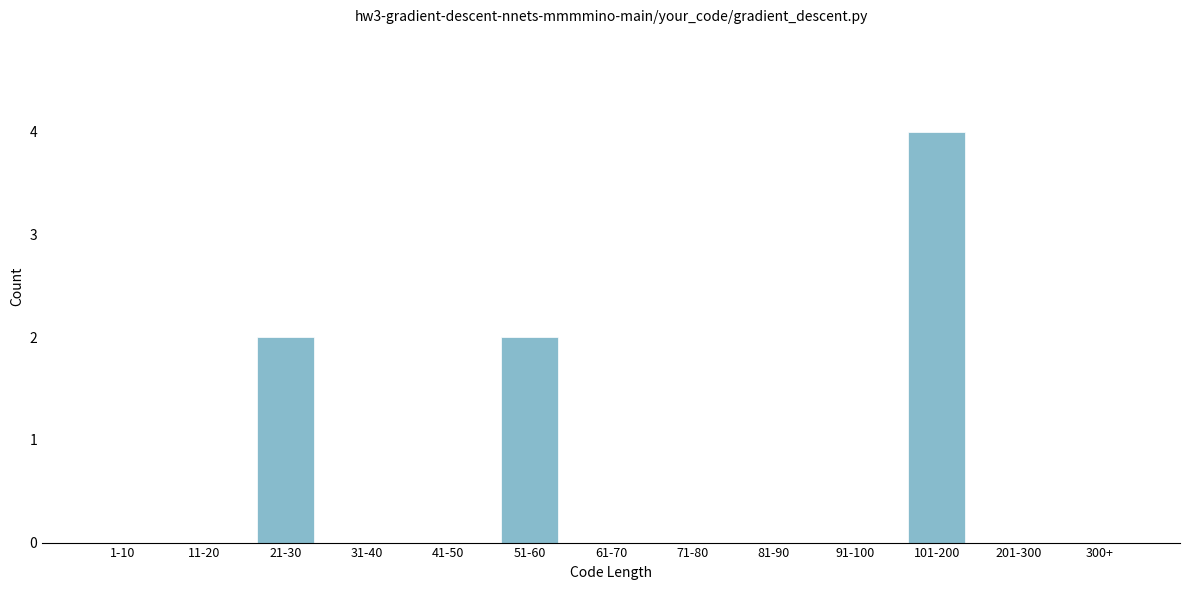

Reading right to left, extract all data points from this chart.

300+=0	201-300=0	101-200=4	91-100=0	81-90=0	71-80=0	61-70=0	51-60=2	41-50=0	31-40=0	21-30=2	11-20=0	1-10=0